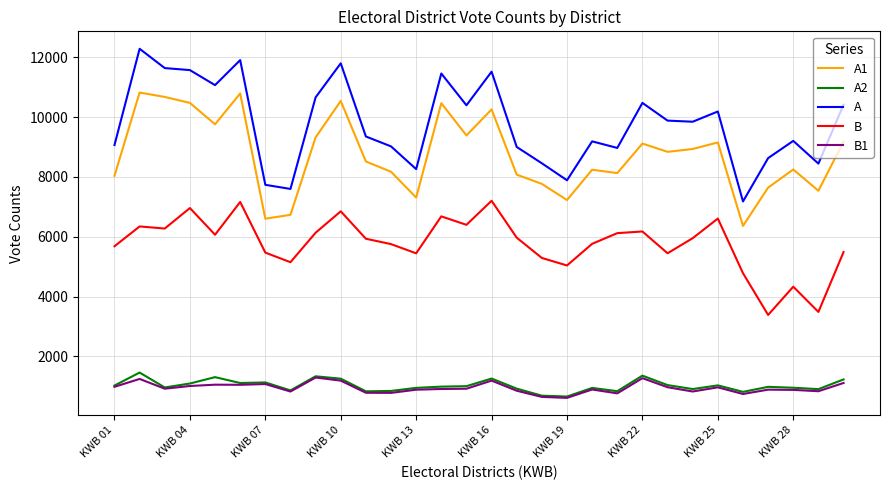

True or false: B and A1 intersect in this chart.

False